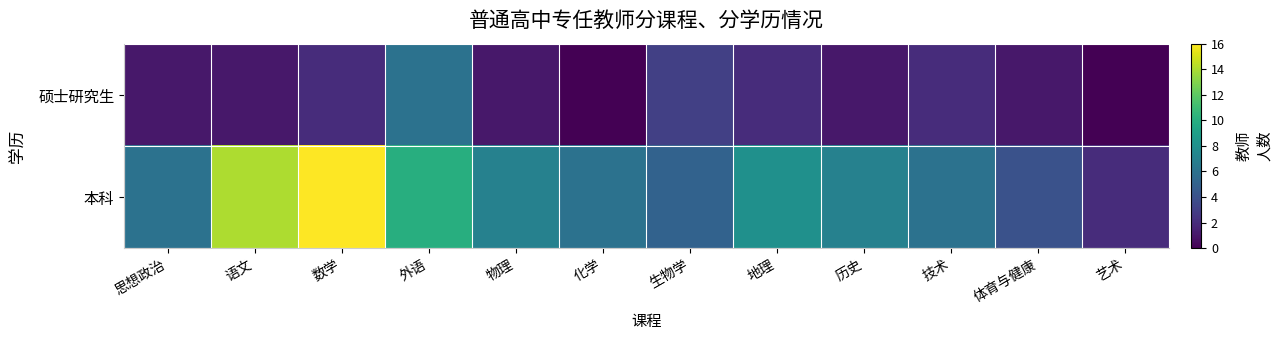

Reading left to right, extract all data points from this chart.

硕士研究生: 思想政治=1	语文=1	数学=2	外语=6	物理=1	化学=0	生物学=3	地理=2	历史=1	技术=2	体育与健康=1	艺术=0
本科: 思想政治=6	语文=14	数学=16	外语=10	物理=7	化学=6	生物学=5	地理=8	历史=7	技术=6	体育与健康=4	艺术=2